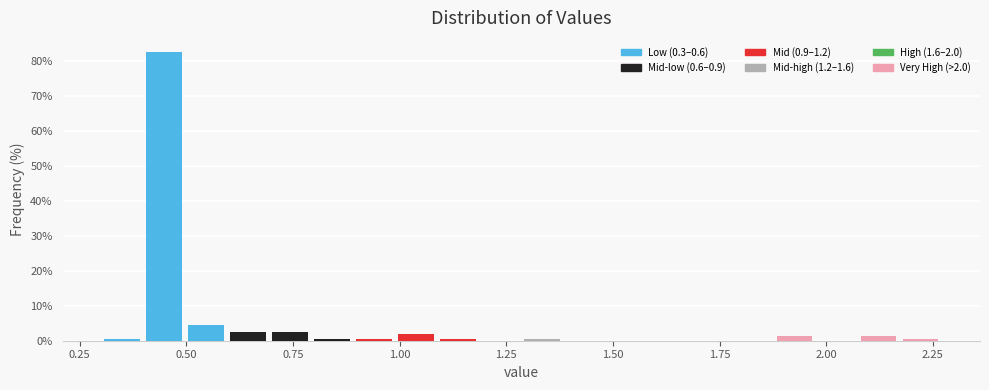

Read against the x-axis, roughly where is the centre of the tallest bar?

0.45